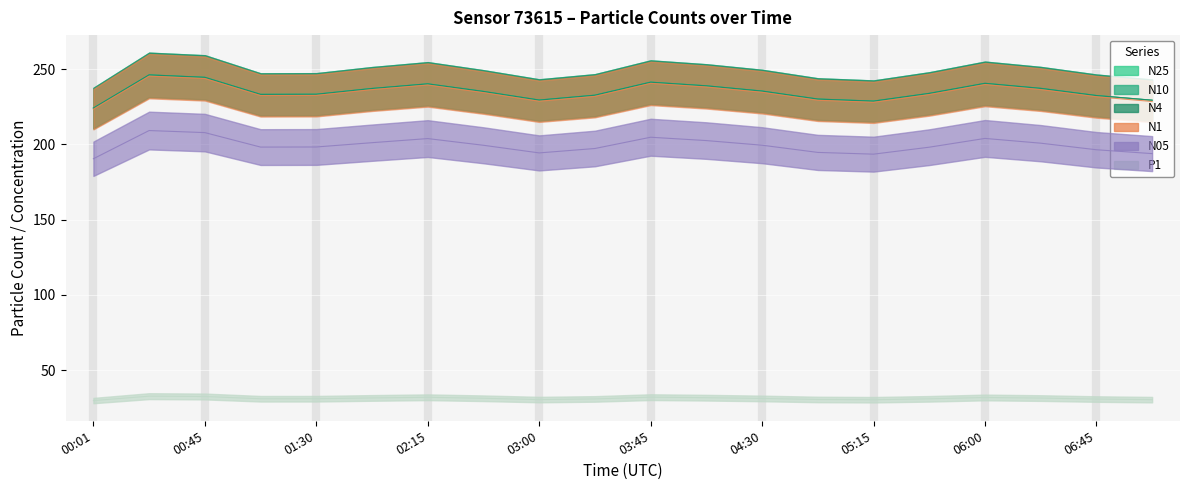

At which label does N10 first exceed 235?

00:23